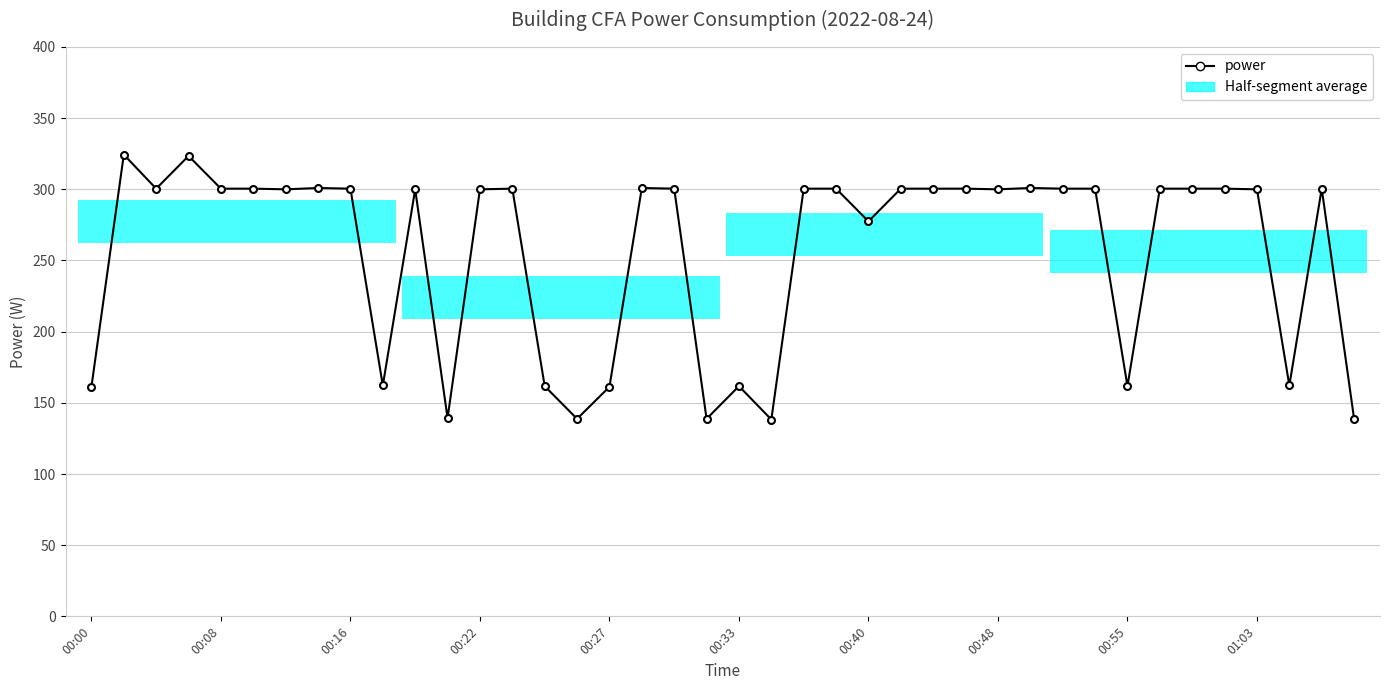

True or false: there are more than 0 points higher than both neighbors.

True